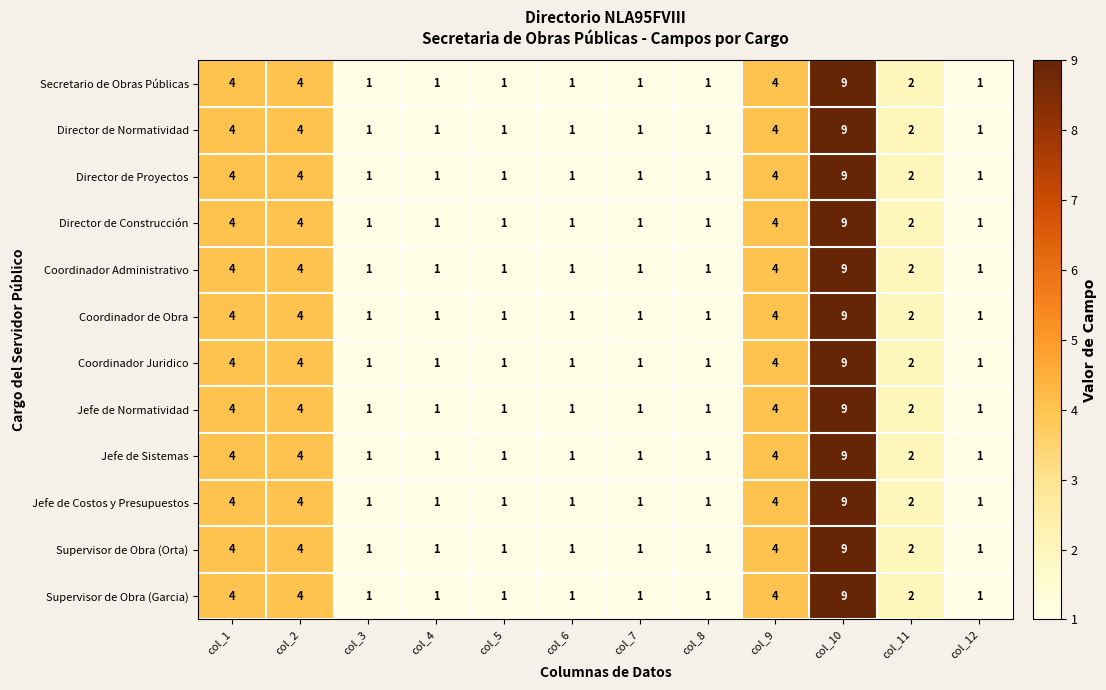

What is the total value across all series at col_7?

12